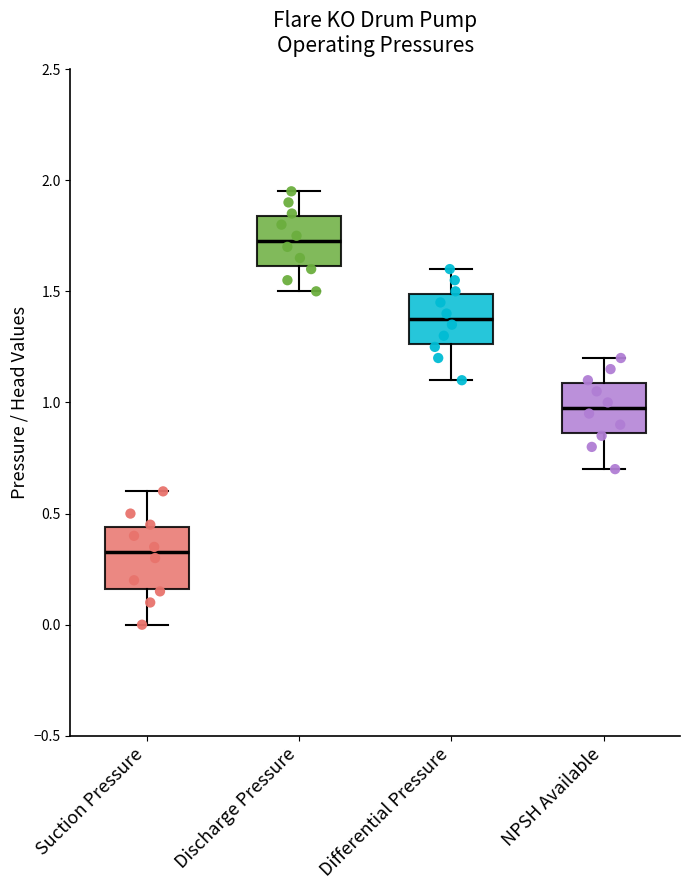

Where does the median line of the box for Discharge Pressure sit on the y-axis? The values are not printed on the chart, so give them approximately, as read against the axis.

1.75